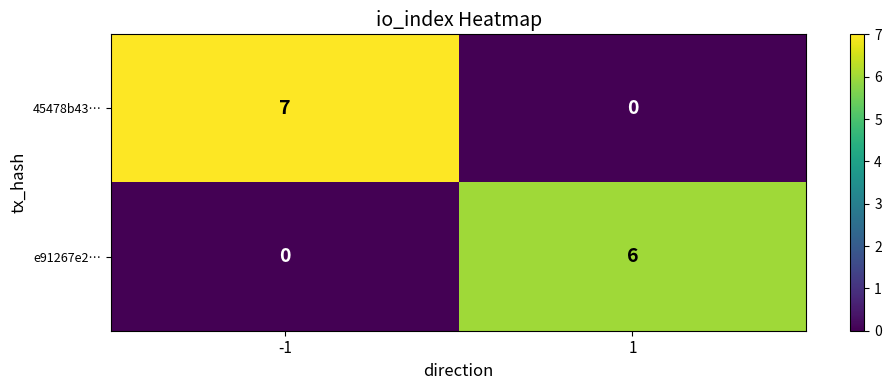

True or false: 45478b43… has a value of 7 at -1.

True